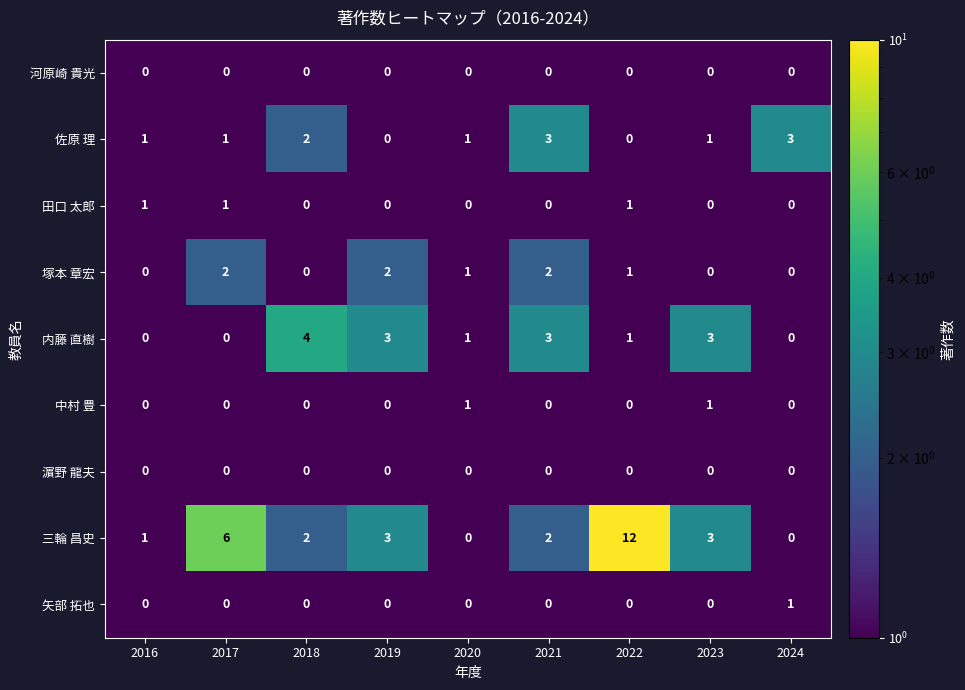

Between 2021 and 2024, which series saw the biggest shift?

内藤 直樹